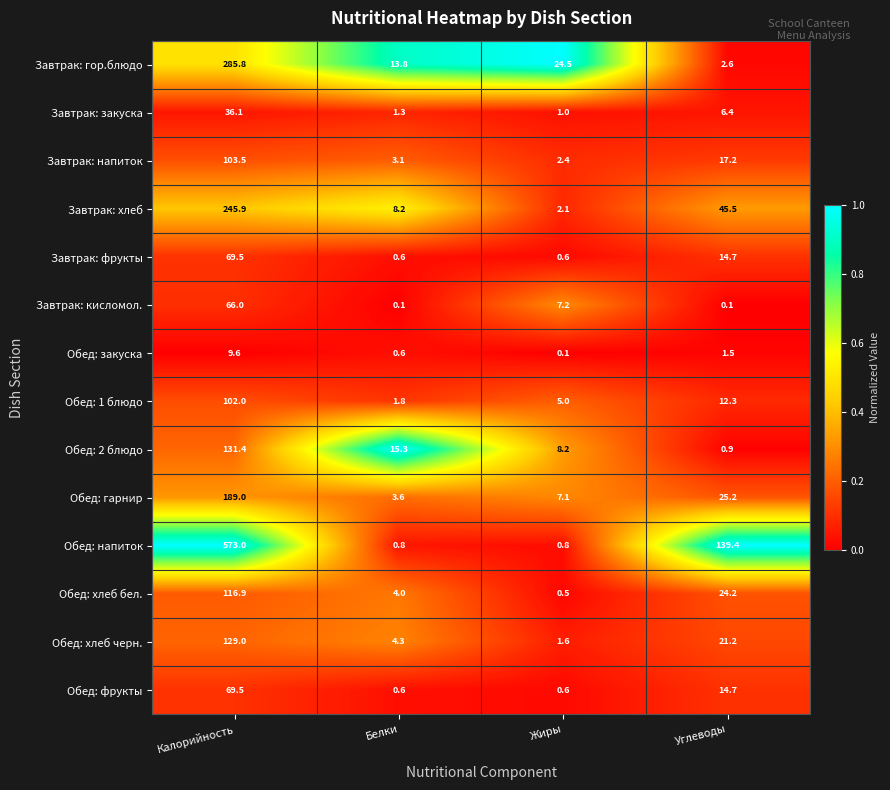

What is the difference between the highest and lowest values at Белки?

15.2